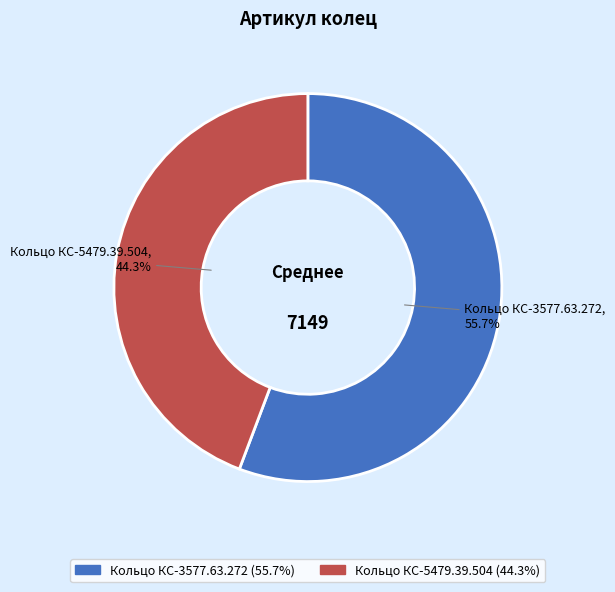

What is the ratio of the value at Кольцо КС-5479.39.504 to the value at Кольцо КС-3577.63.272?

0.8